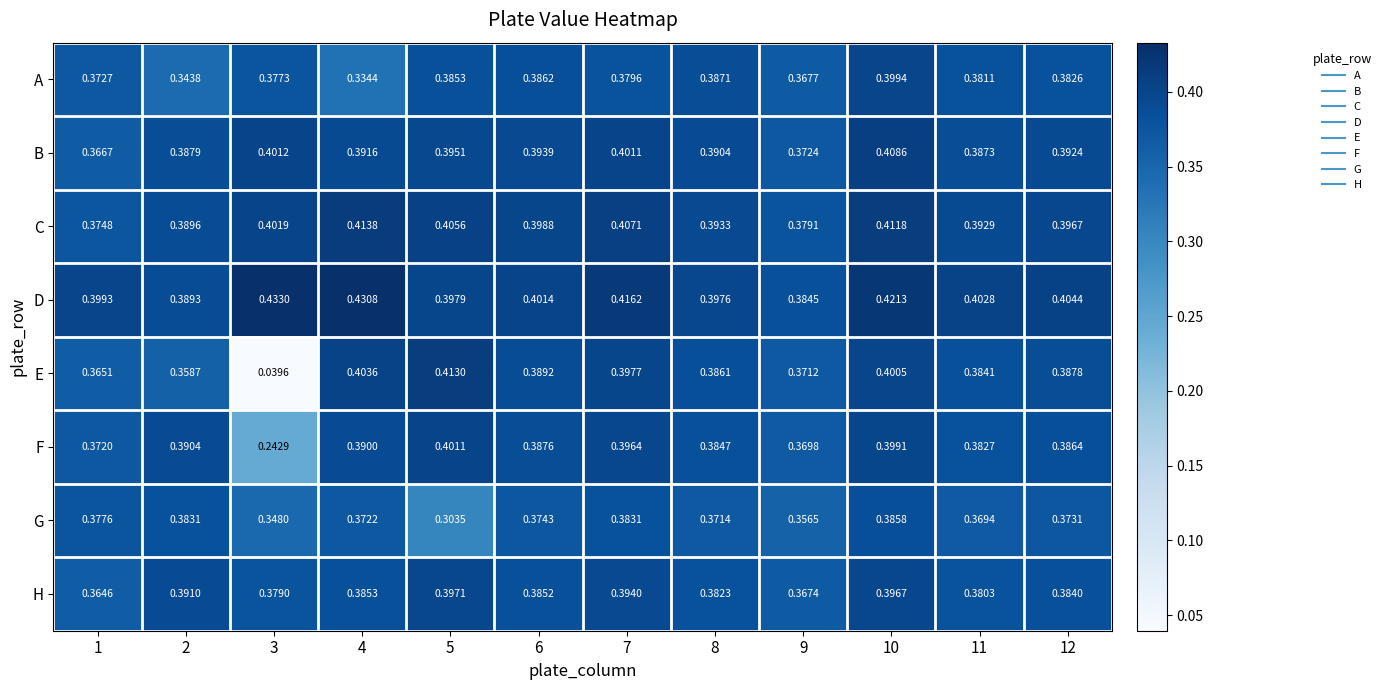

Rank the series by their maximum value, from highest to lowest.

D, C, E, B, F, A, H, G